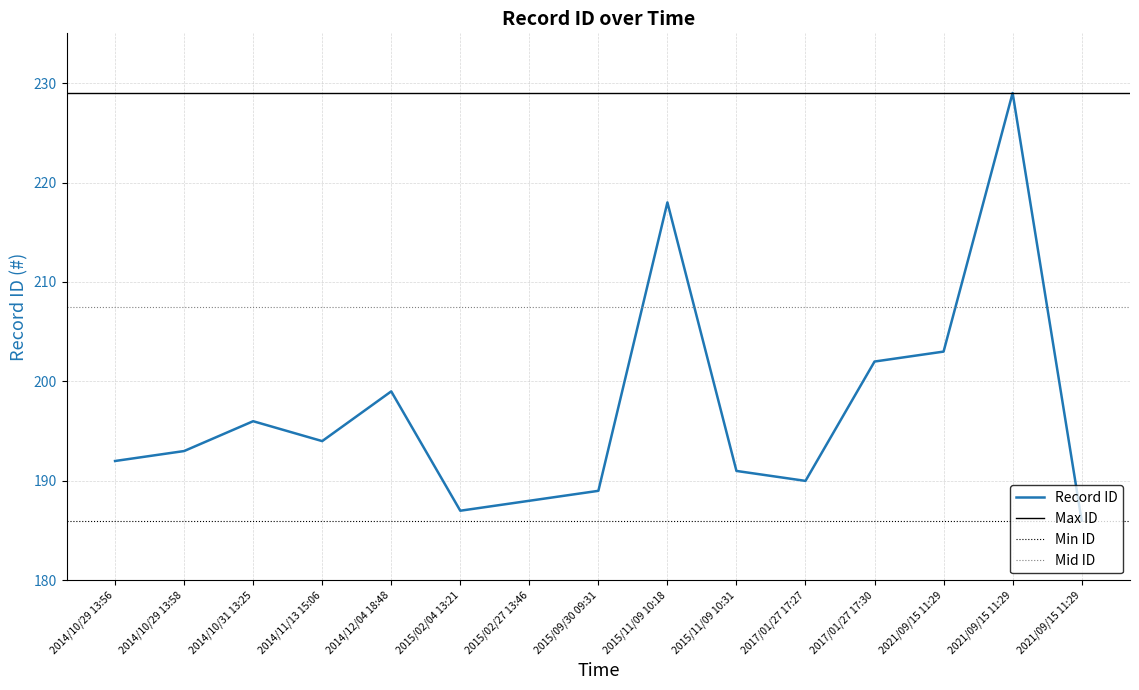

Between 2021/09/15 11:29 and 2015/02/27 13:46, which is larger?

2015/02/27 13:46